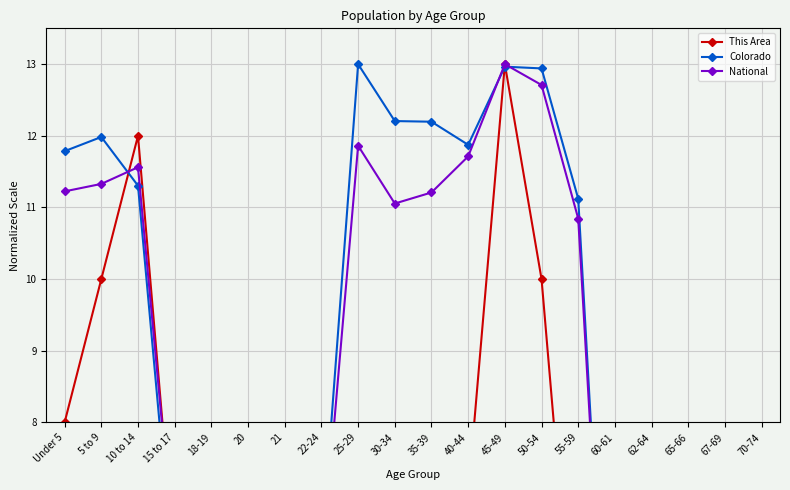

True or false: Colorado and National cross at least once.

True